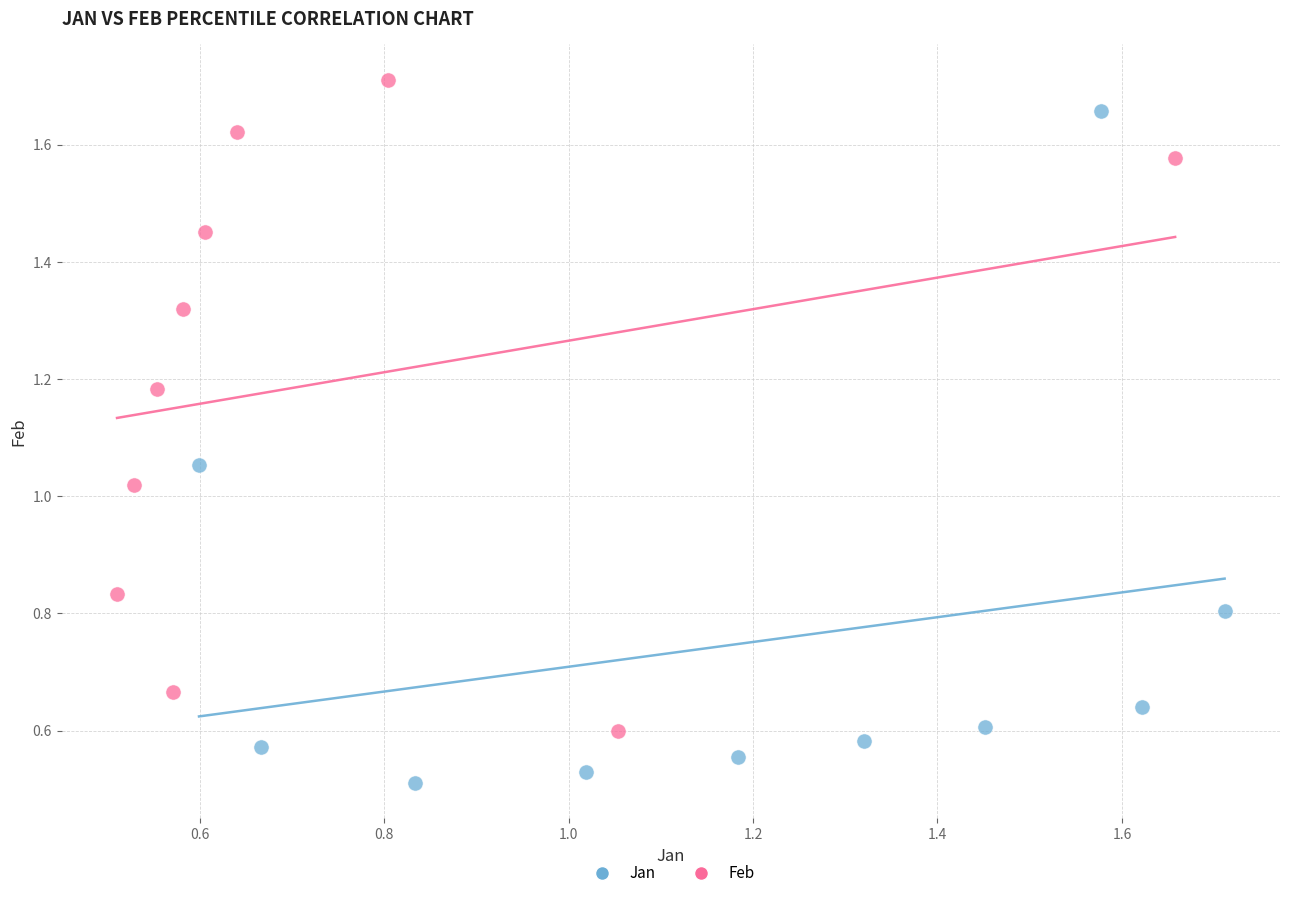

Which series contains the lowest Y value?

Jan